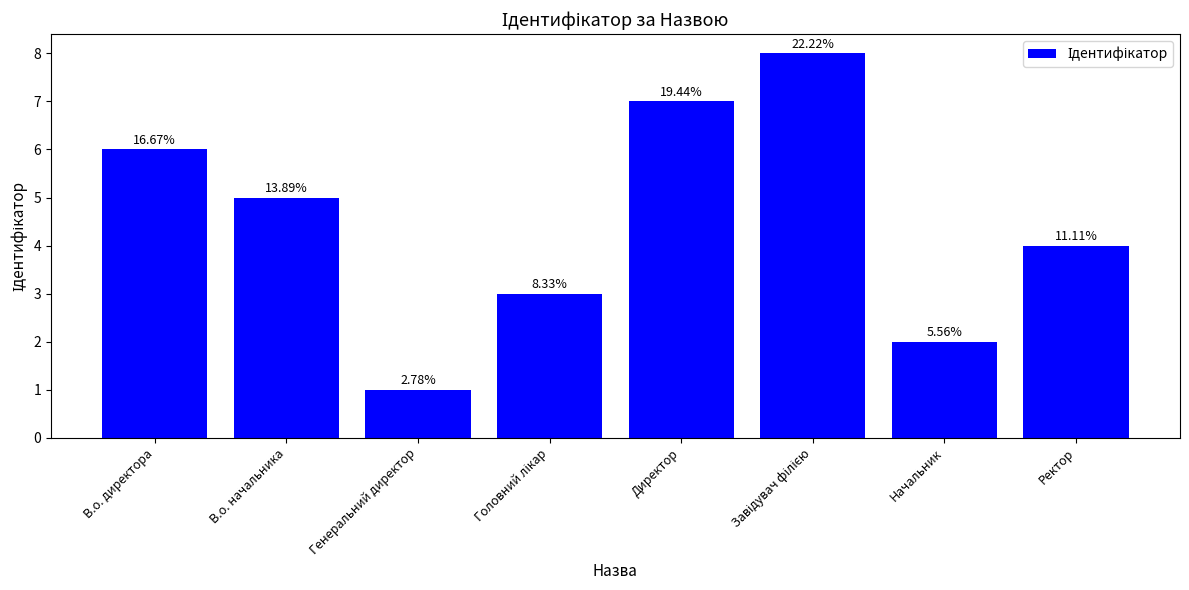

True or false: the data shows 7 at Директор.

True